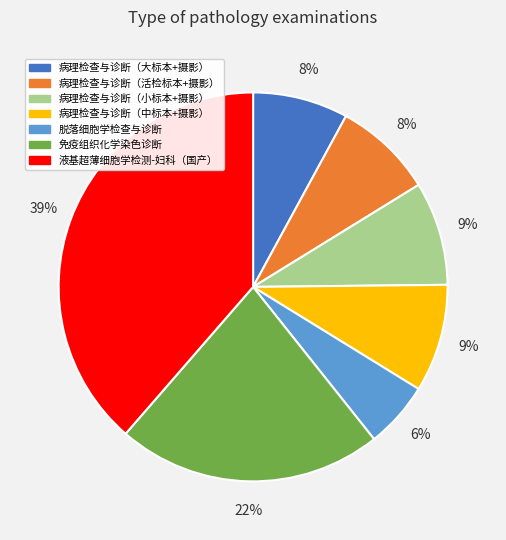

How many segments does this pie chart have?

7